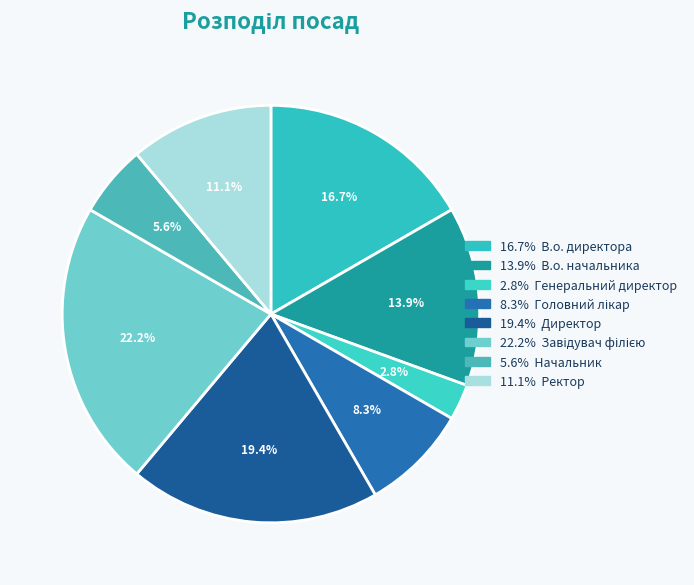

To the nearest percent, what is the average slice percentage?

12%